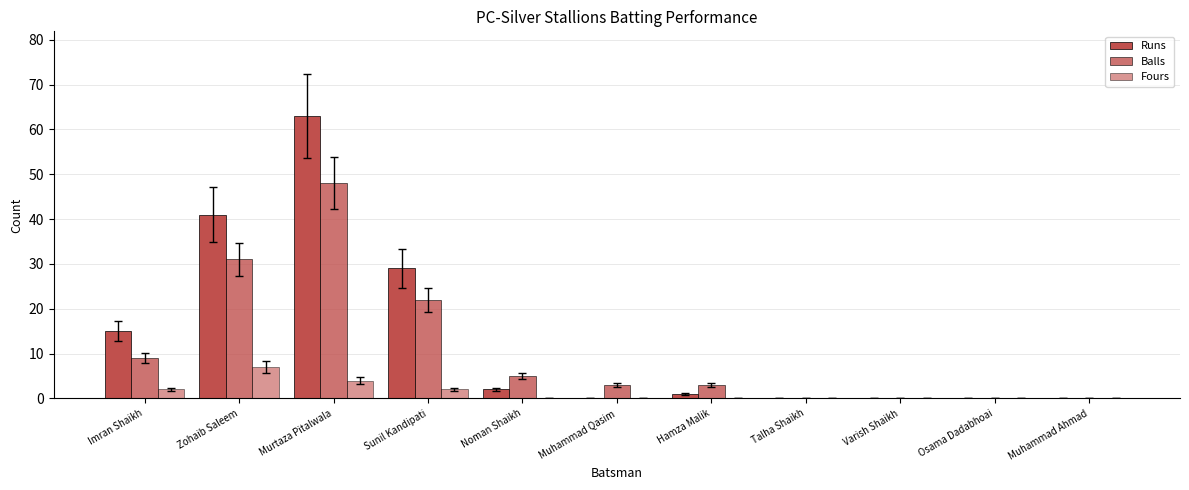

The value of Runs at Sunil Kandipati is 10. True or false?

False